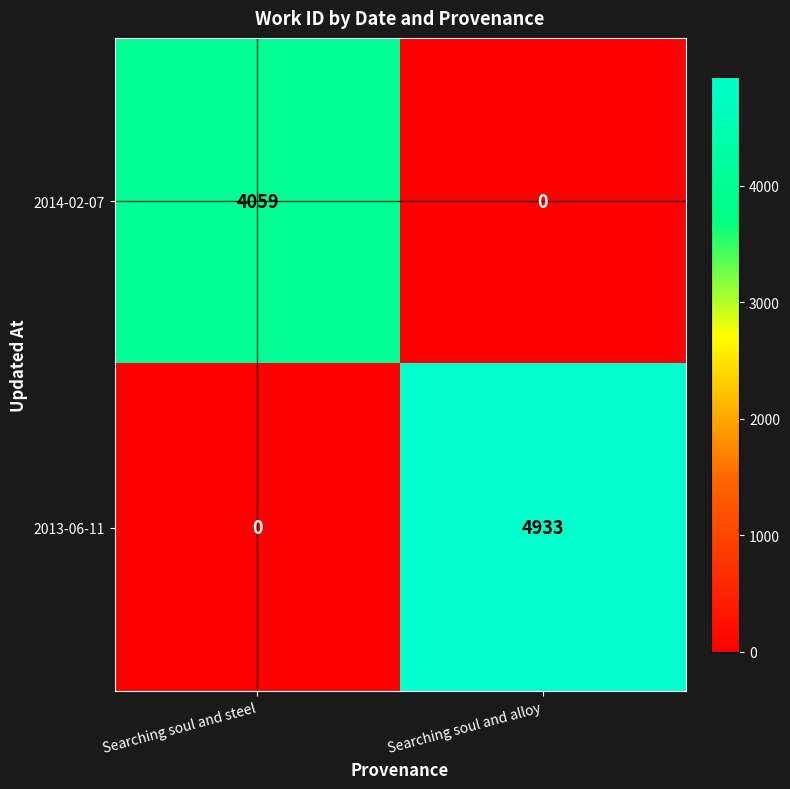

Is the value of 2013-06-11 at Searching soul and alloy greater than the value of 2014-02-07 at Searching soul and steel?

Yes